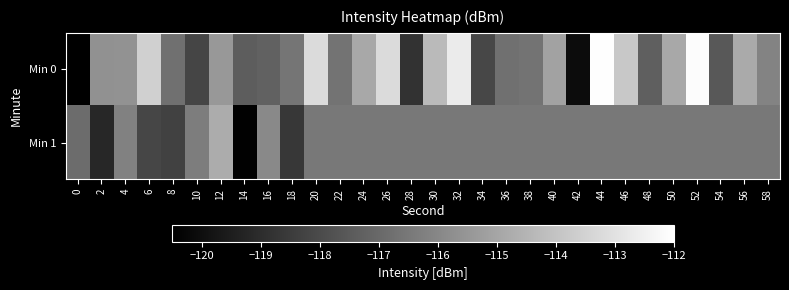

Reading right to left, transcribe all the data shown in this chart.

Min 0: 58=-116.1	56=-114.8	54=-117.6	52=-112.1	50=-114.9	48=-117.3	46=-113.8	44=-112.0	42=-120.1	40=-115.1	38=-116.7	36=-116.8	34=-118.1	32=-112.7	30=-114.3	28=-118.8	26=-113.2	24=-114.9	22=-116.7	20=-113.2	18=-116.6	16=-117.3	14=-117.4	12=-115.5	10=-118.2	8=-116.8	6=-113.6	4=-115.6	2=-115.7	0=-215.3
Min 1: 58=-116.5	56=-116.5	54=-116.5	52=-116.5	50=-116.5	48=-116.5	46=-116.5	44=-116.5	42=-116.5	40=-116.5	38=-116.5	36=-116.5	34=-116.5	32=-116.5	30=-116.5	28=-116.5	26=-116.5	24=-116.5	22=-116.5	20=-116.5	18=-118.6	16=-115.9	14=-120.4	12=-114.8	10=-116.3	8=-118.3	6=-118.2	4=-116.2	2=-119.2	0=-116.9